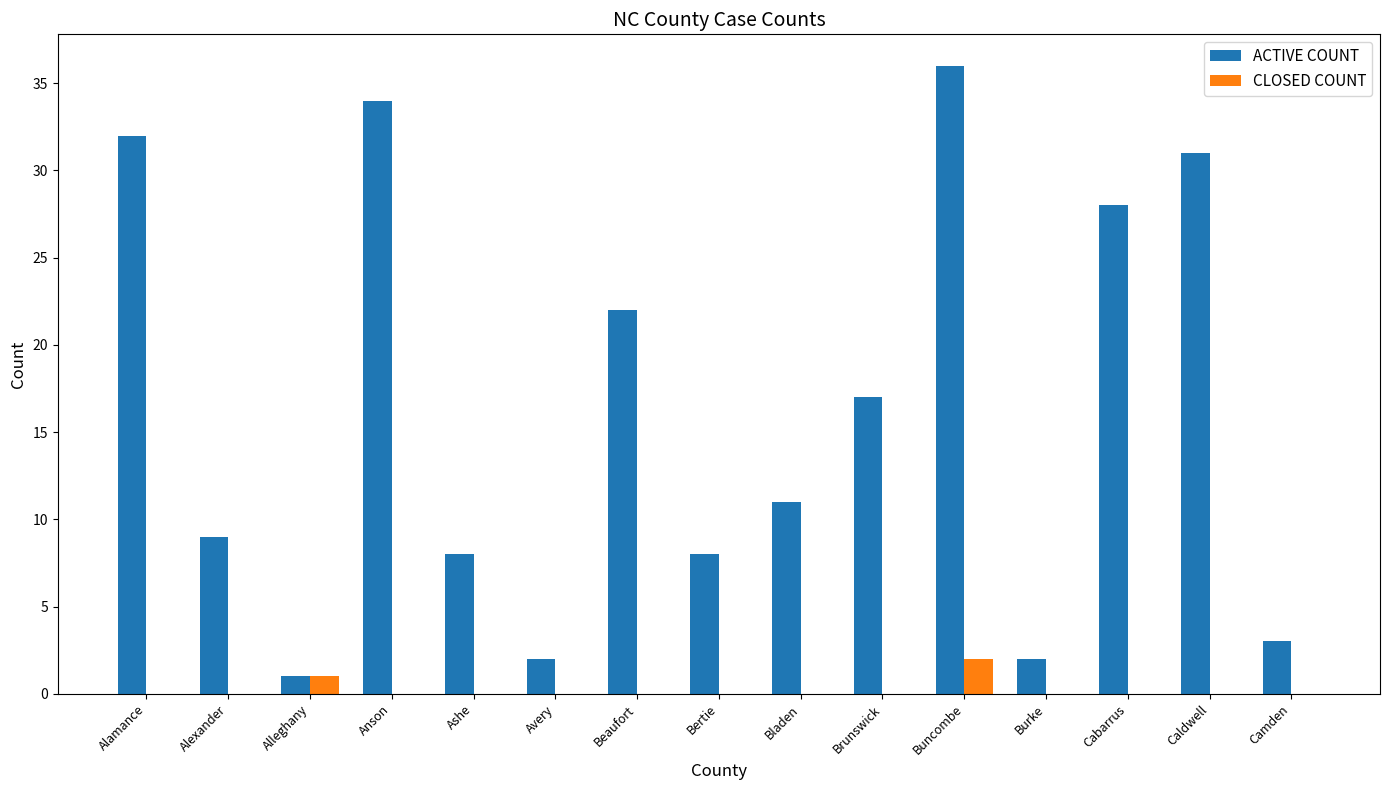

How many categories are shown in the chart?

15